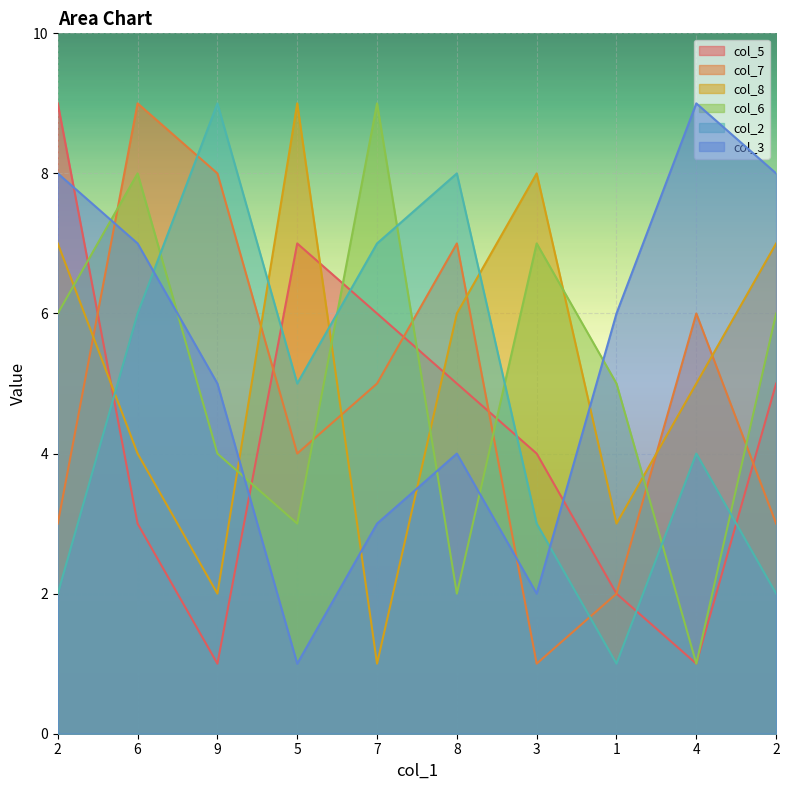

Reading right to left, list all the values displayed in this chart.

col_5: 2=5	4=1	1=2	3=4	8=5	7=6	5=7	9=1	6=3	2=9
col_7: 2=3	4=6	1=2	3=1	8=7	7=5	5=4	9=8	6=9	2=3
col_8: 2=7	4=5	1=3	3=8	8=6	7=1	5=9	9=2	6=4	2=7
col_6: 2=6	4=1	1=5	3=7	8=2	7=9	5=3	9=4	6=8	2=6
col_2: 2=2	4=4	1=1	3=3	8=8	7=7	5=5	9=9	6=6	2=2
col_3: 2=8	4=9	1=6	3=2	8=4	7=3	5=1	9=5	6=7	2=8